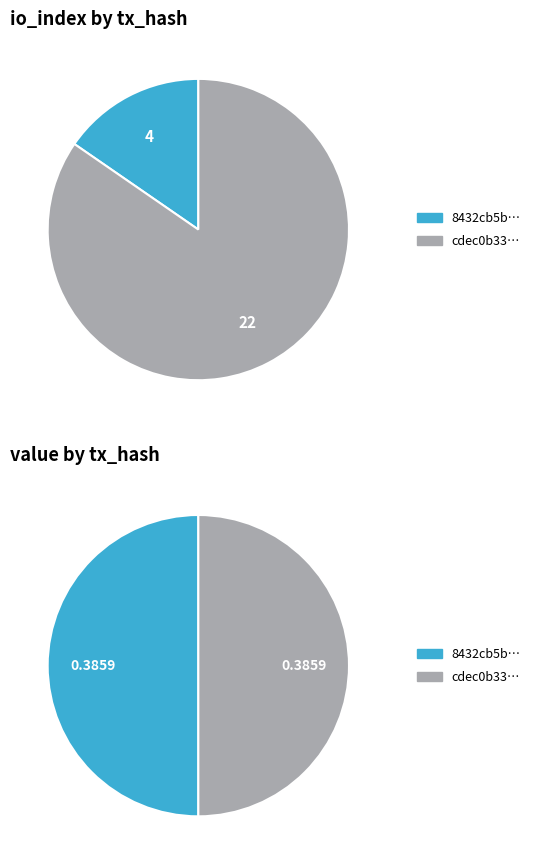

What percentage is NOT represented by value_values?

15.4%